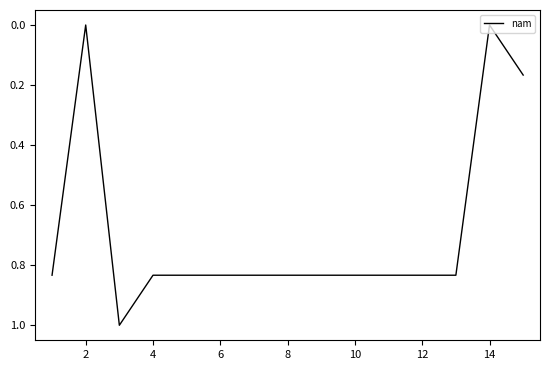

What is the greatest value displayed?

1.0